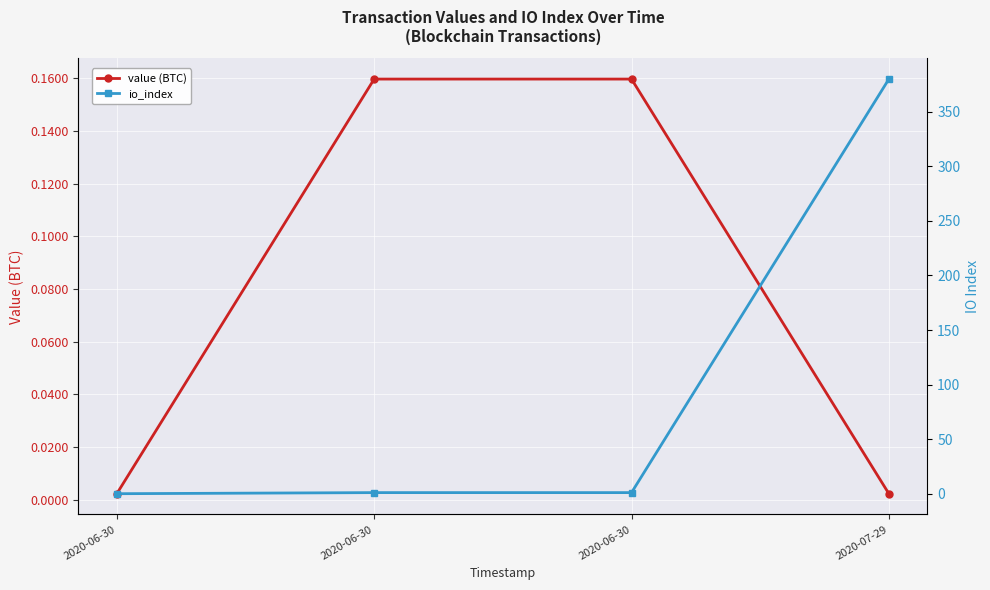

True or false: value (BTC) and io_index cross at least once.

True